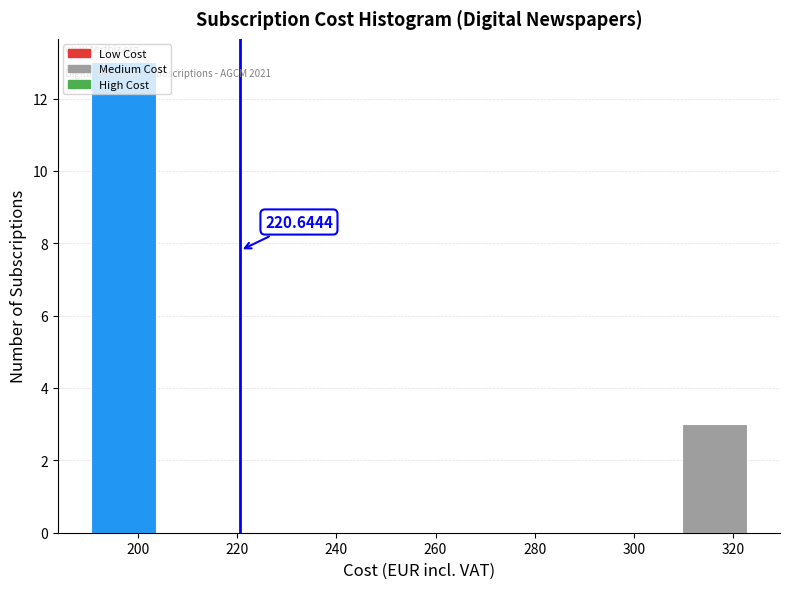

Over which range of the x-axis is the bar tallest?

190 to 204